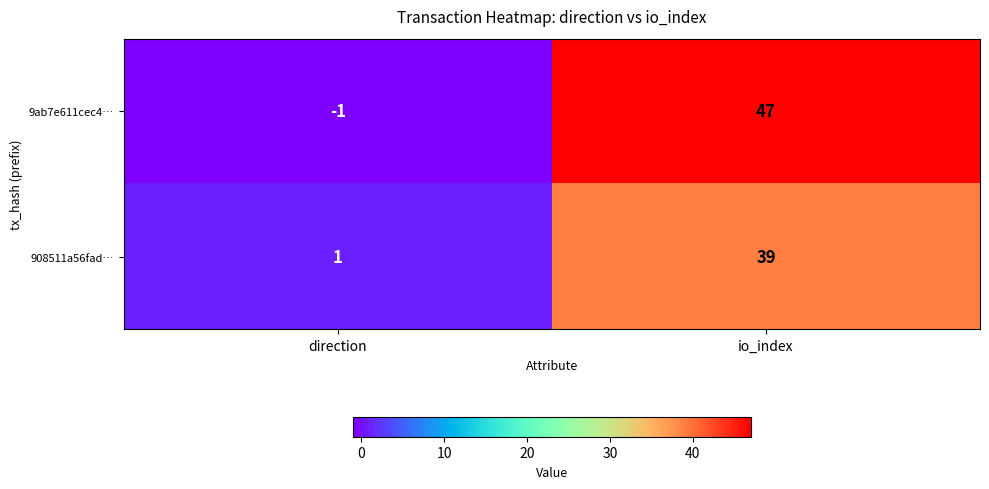

At which category is the sum across all series the highest?

io_index